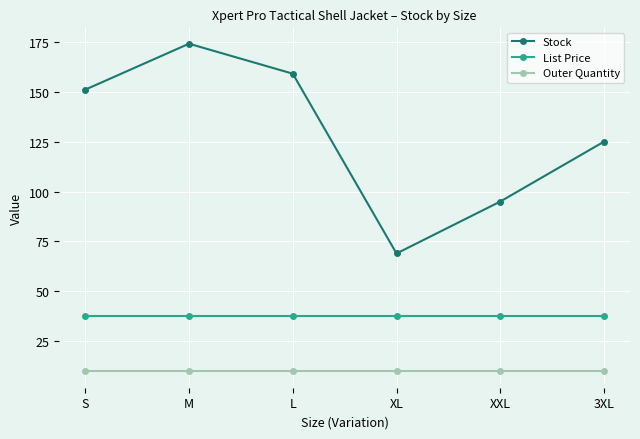

True or false: Outer Quantity and Stock cross at least once.

False